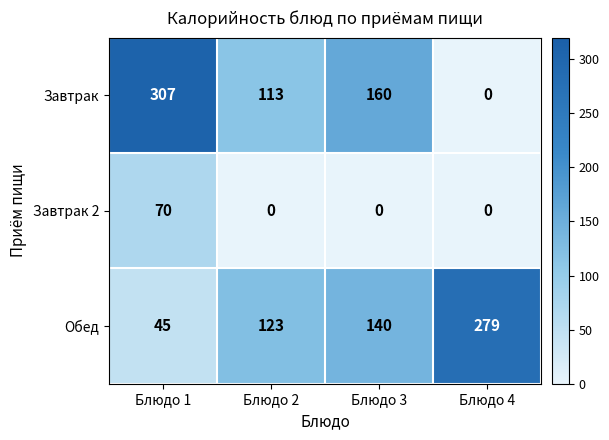

Reading right to left, transcribe all the data shown in this chart.

Завтрак: Блюдо 4=0	Блюдо 3=160	Блюдо 2=113	Блюдо 1=307
Завтрак 2: Блюдо 4=0	Блюдо 3=0	Блюдо 2=0	Блюдо 1=70
Обед: Блюдо 4=279	Блюдо 3=140	Блюдо 2=123	Блюдо 1=45